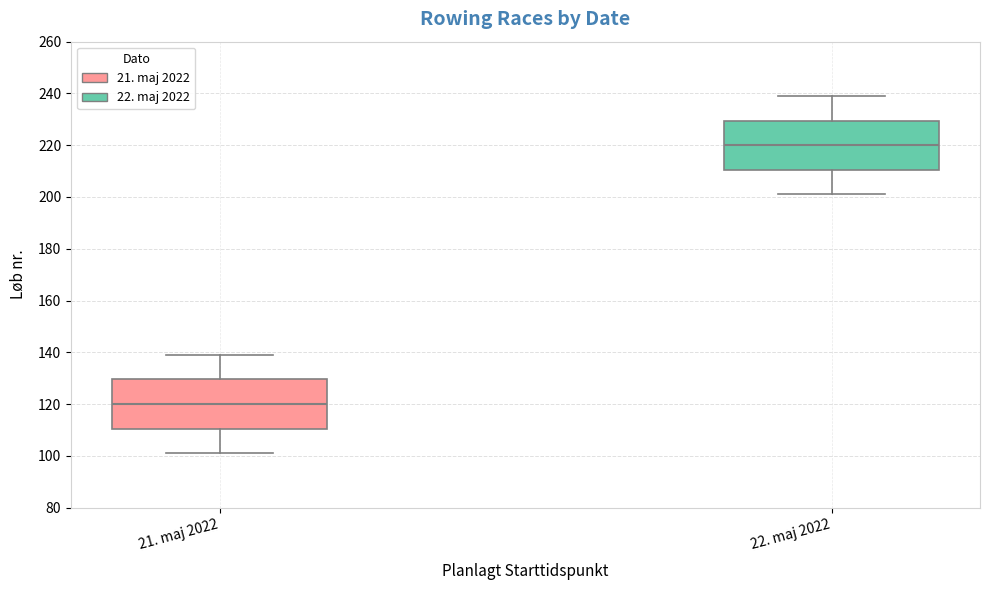

Where does the upper whisker of the box for 21. maj 2022 end on the y-axis? The values are not printed on the chart, so give them approximately, as read against the axis.

140